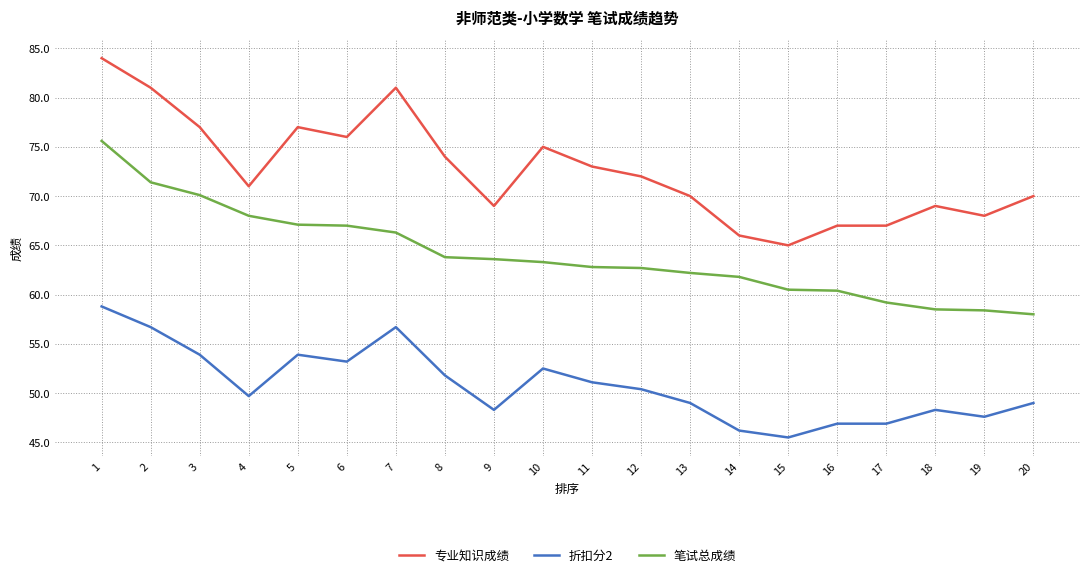

How many categories are shown in the chart?

20